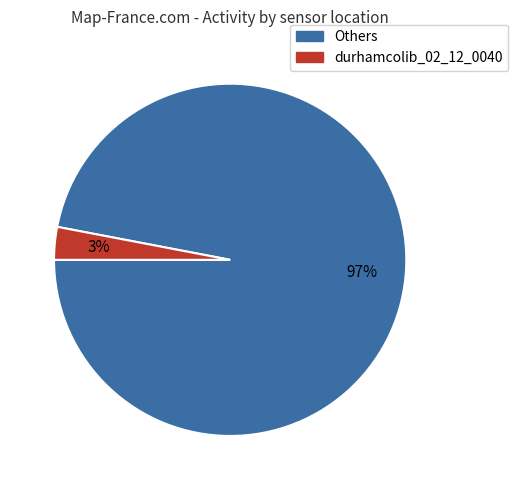

Is there any slice that represents more than half of the pie?

Yes